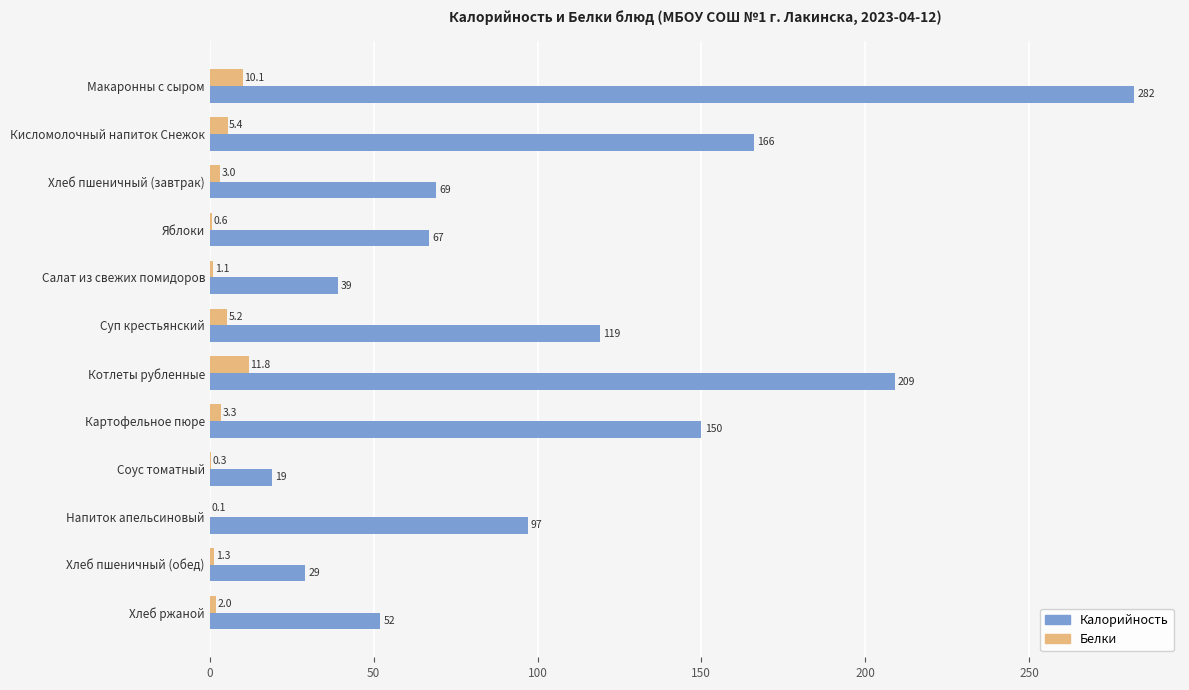

Is it true that Калорийность equals 150.0 at Картофельное пюре?

True